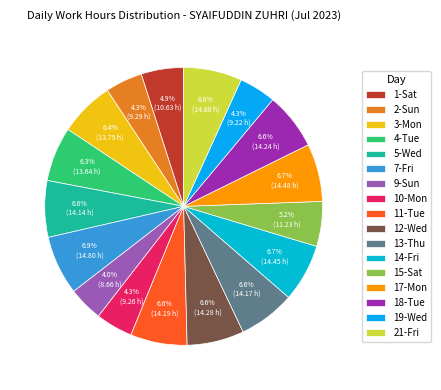

Which has a higher value, 17-Mon or 4-Tue?

17-Mon